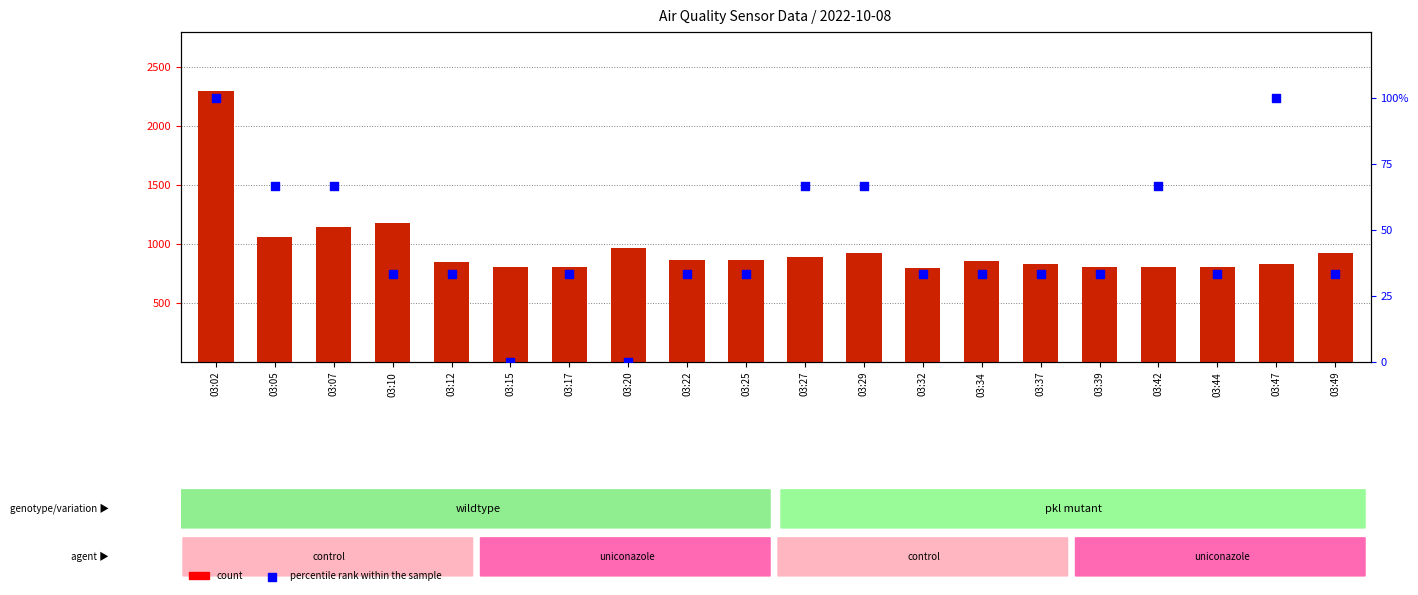

What are all the series names shown in the legend?

count, percentile rank within the sample